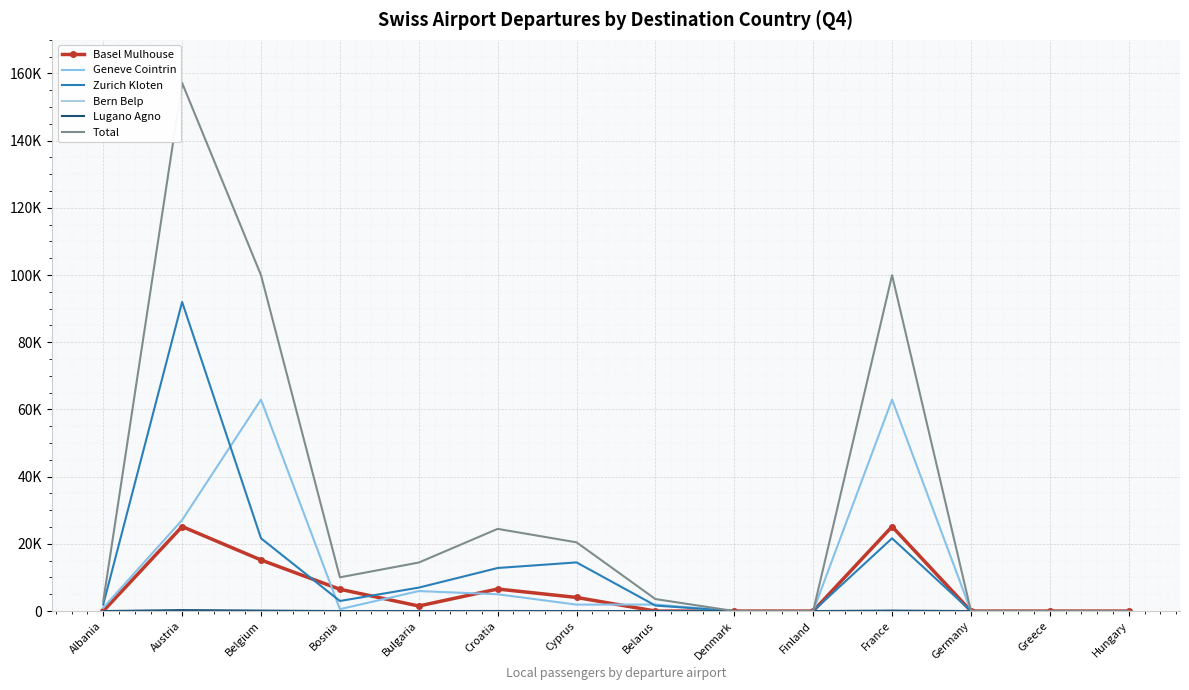

Which series has the widest spread of values?

Total